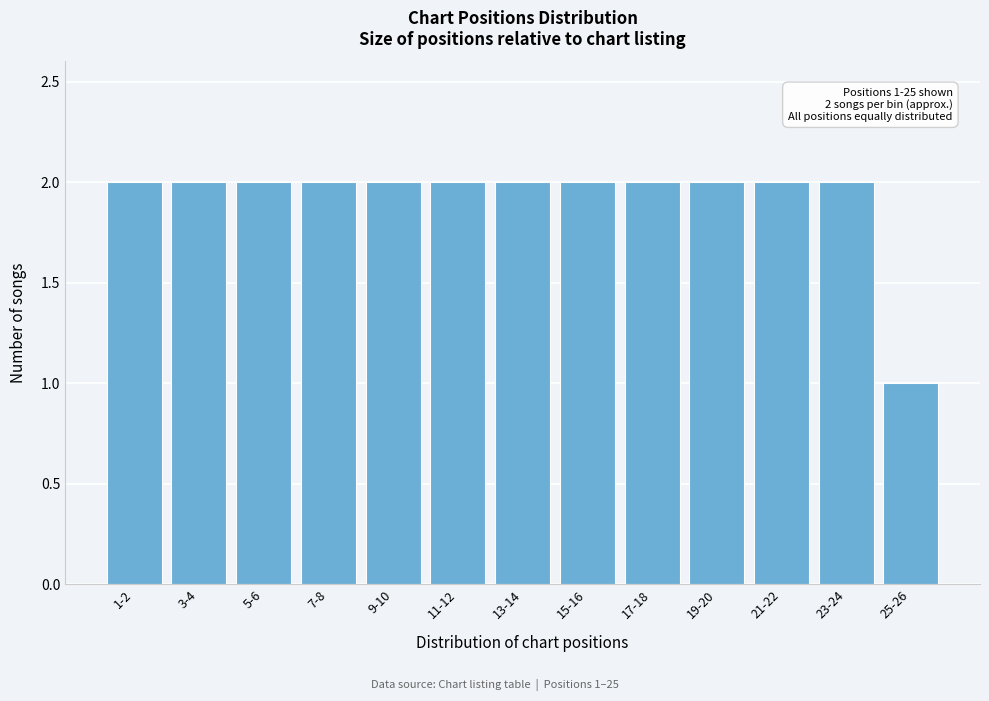

Reading left to right, extract all data points from this chart.

2	2	2	2	2	2	2	2	2	2	2	2	1